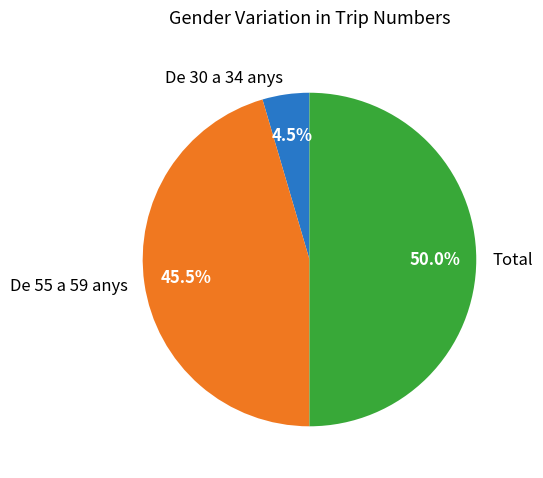

What is the smallest slice in the pie chart?

De 30 a 34 anys